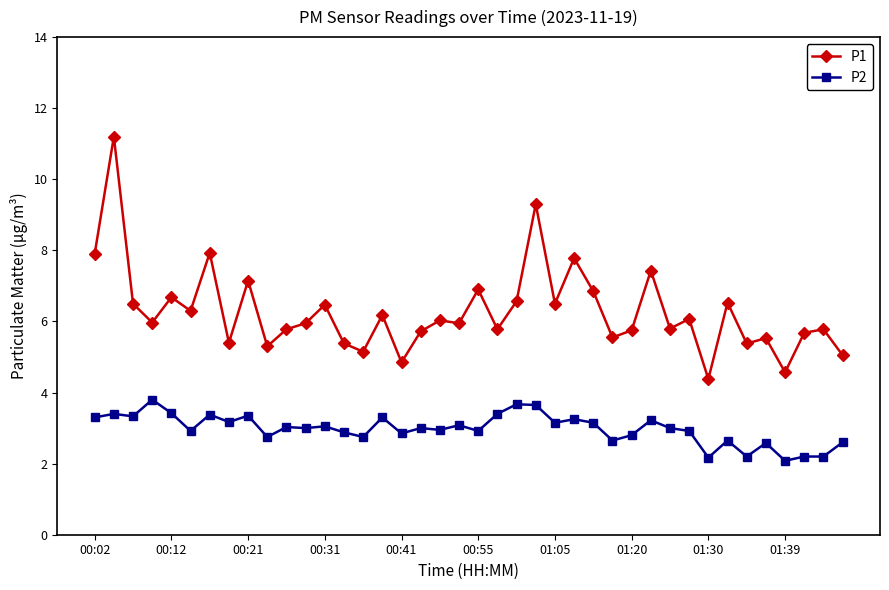

Rank the series by their average value, from highest to lowest.

P1, P2